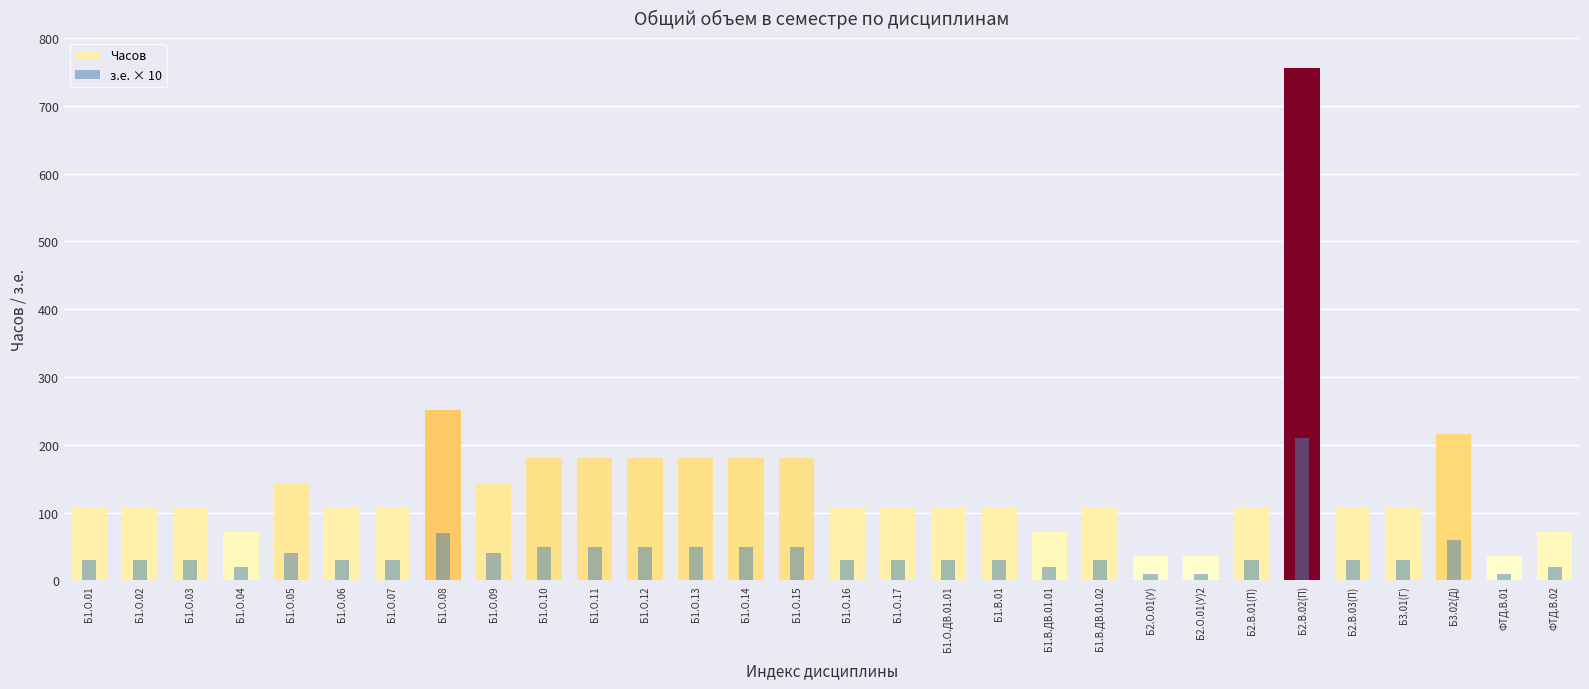

What is the maximum value shown in the chart?

756